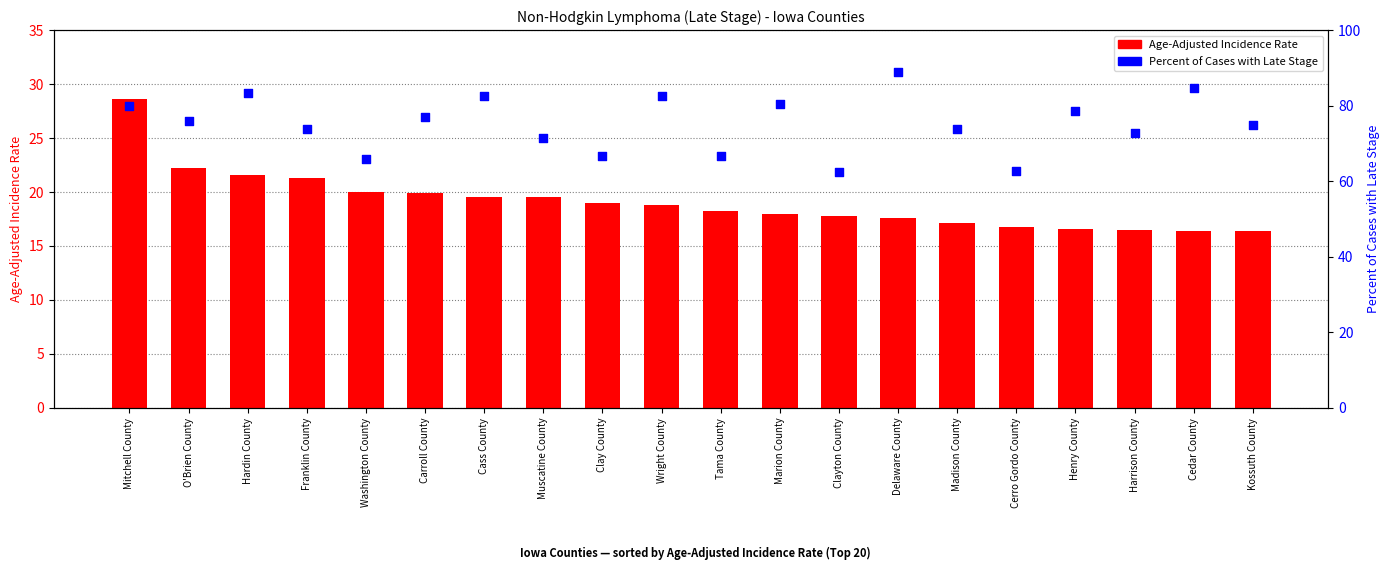

Which series contains the highest Y value?

Percent of Cases with Late Stage